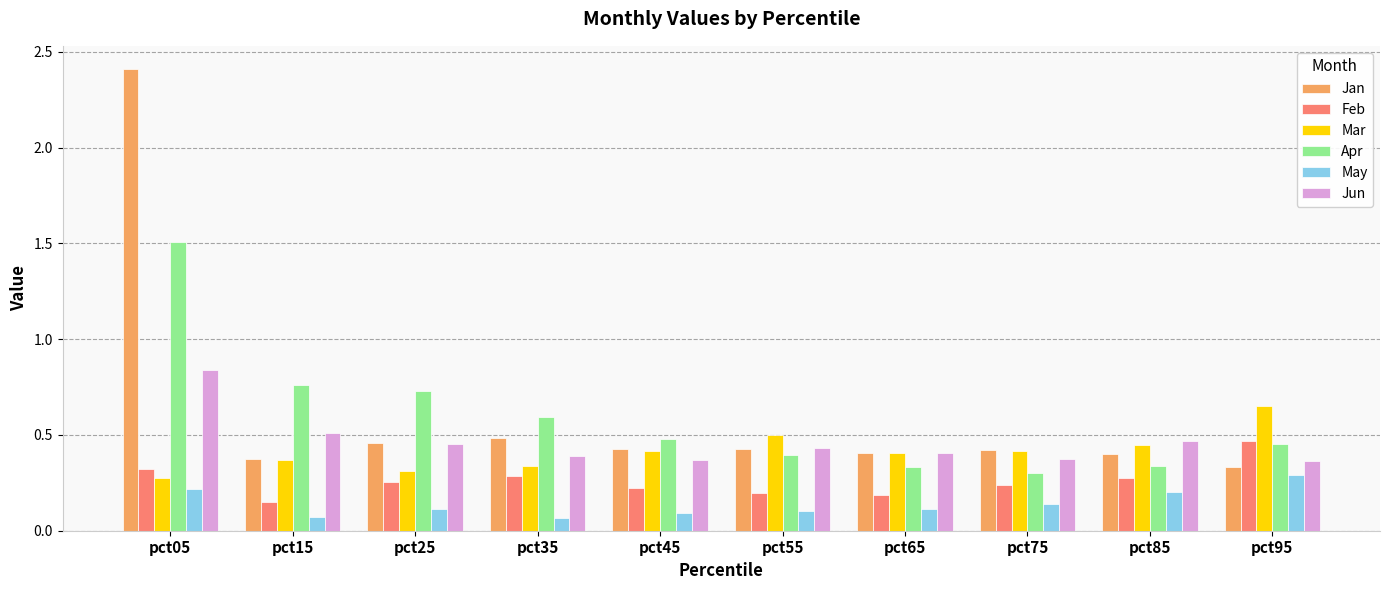

The value of May at pct85 is 0.1. True or false?

False